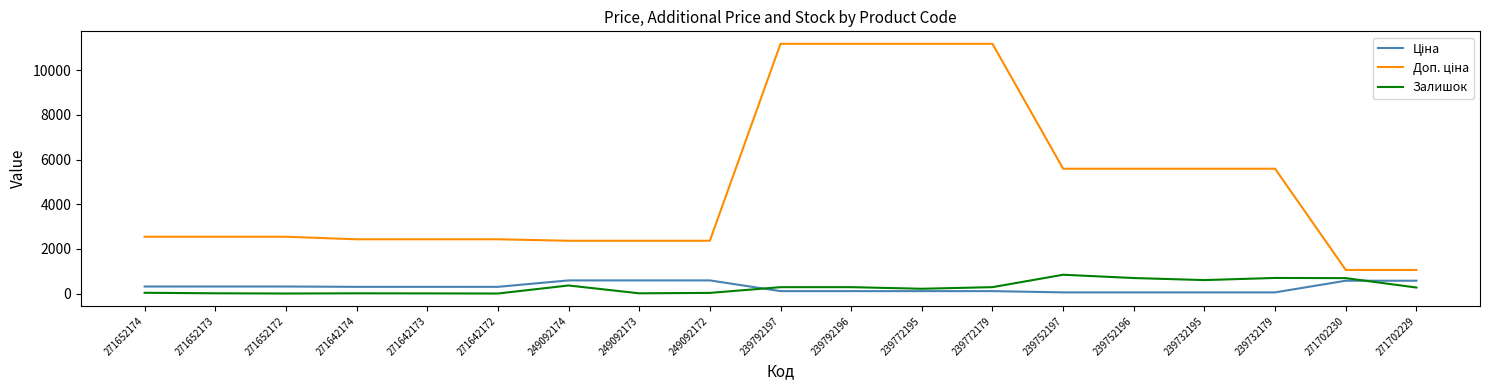

What is the greatest value displayed?

11182.0